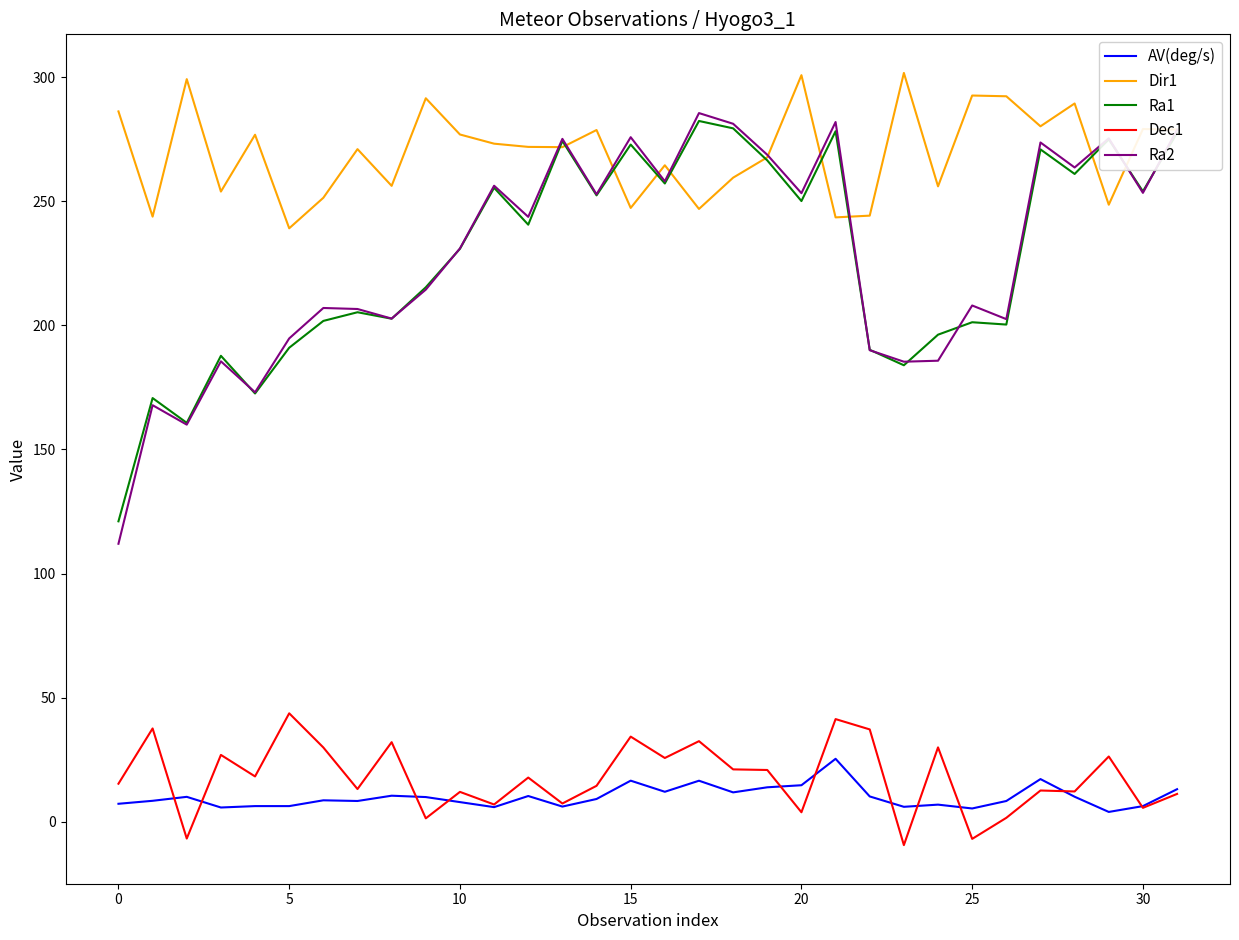

What is the lowest value of the Dir1 series?

239.1